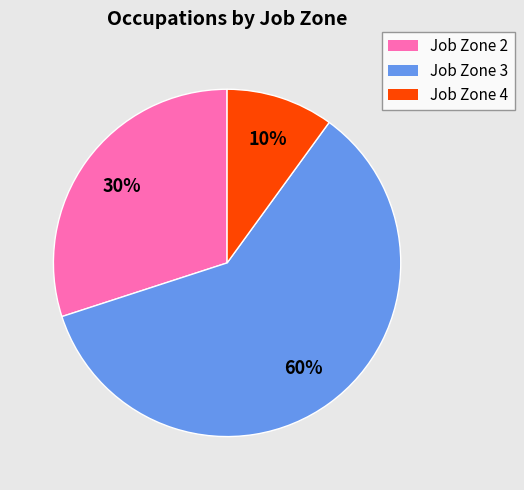

Between Job Zone 3 and Job Zone 2, which is larger?

Job Zone 3